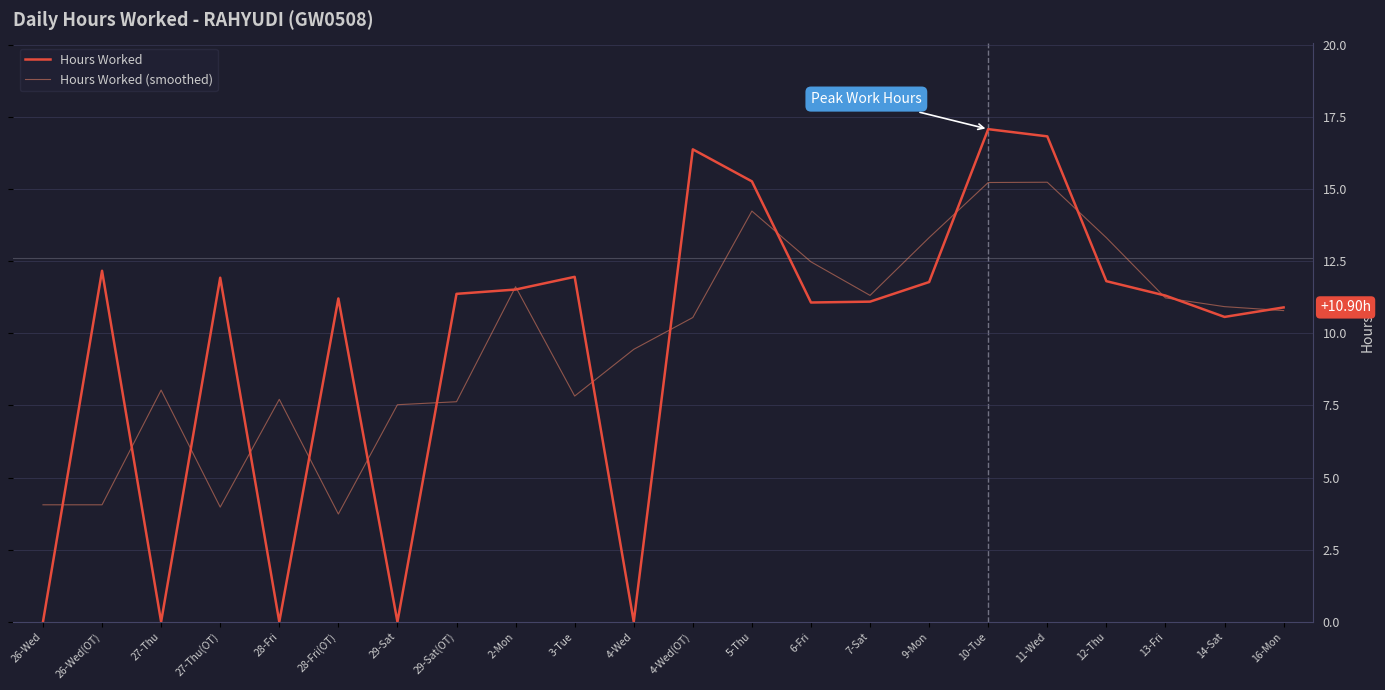

True or false: Hours Worked (smoothed) has more than 2 interior local peaks.

True